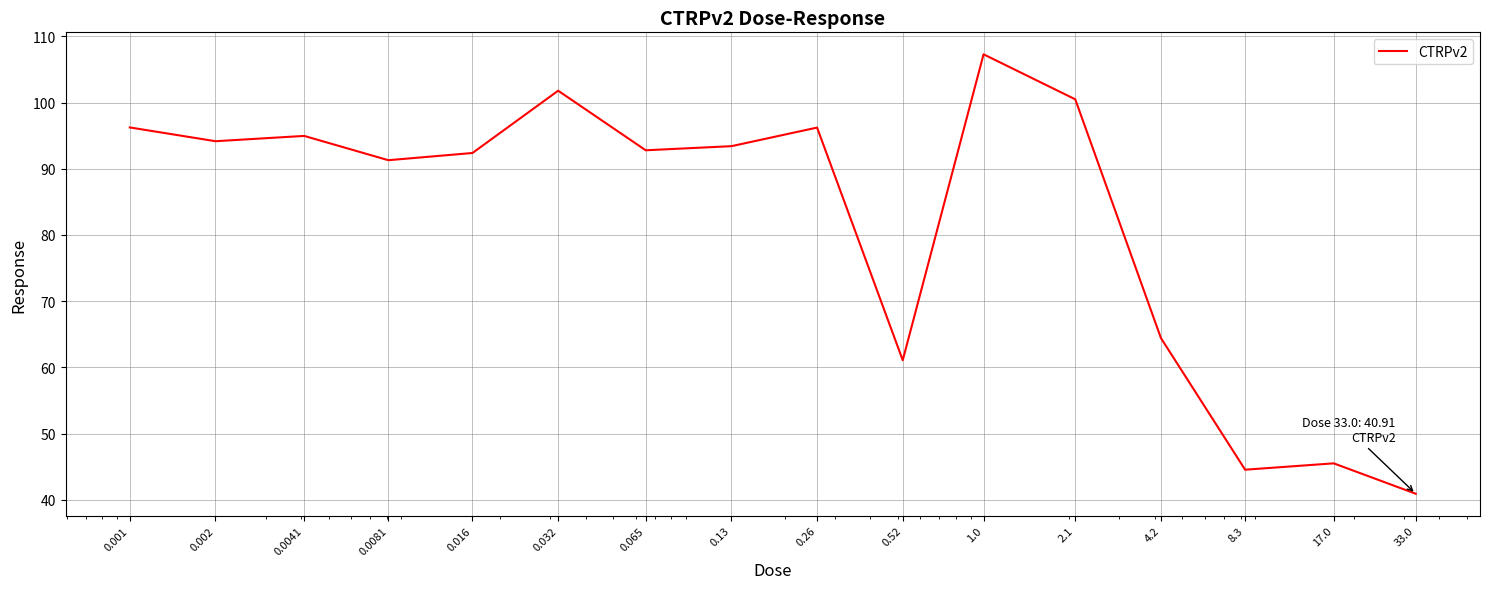

What is the difference between the maximum and minimum values?

66.4